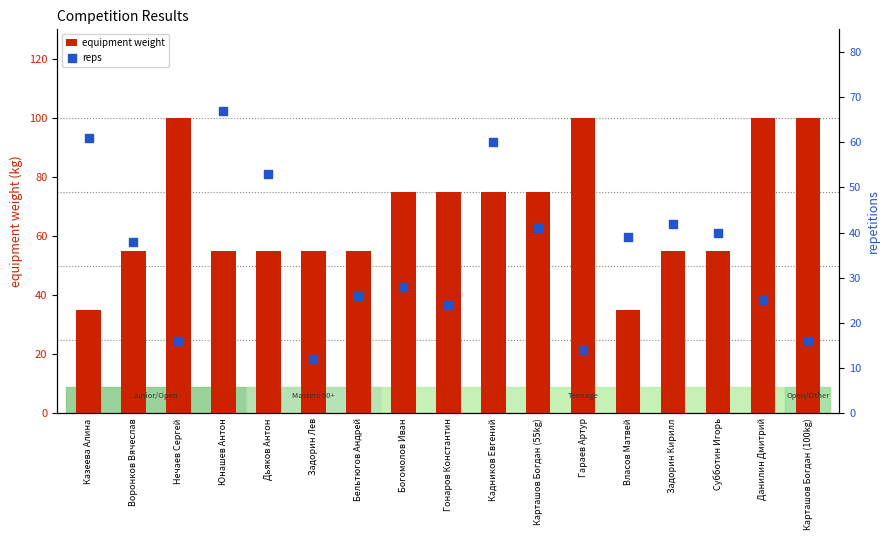

At how many categories does at least one series exceed 26?

17